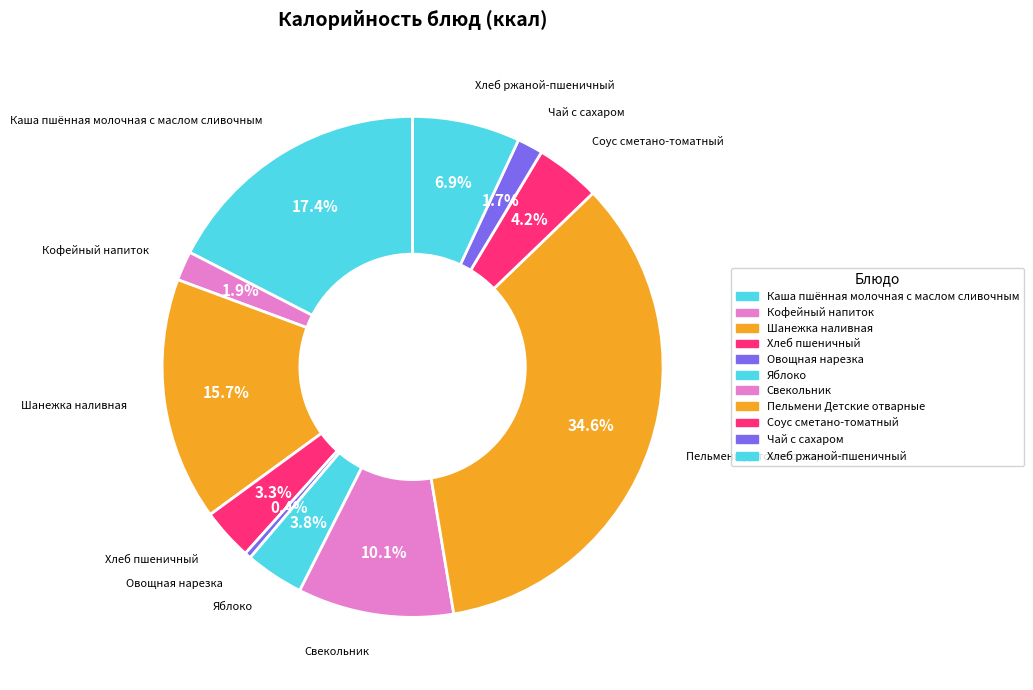

The Хлеб ржаной-пшеничный slice represents 7% of the pie. True or false?

True